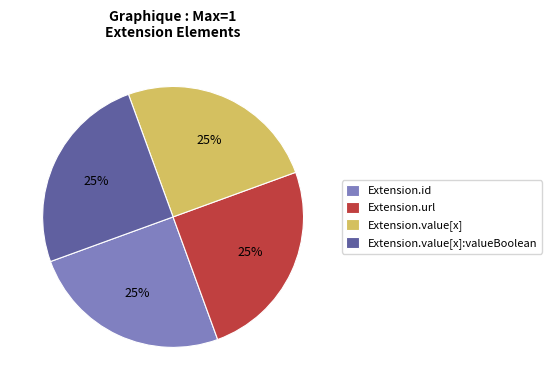

How many segments does this pie chart have?

4